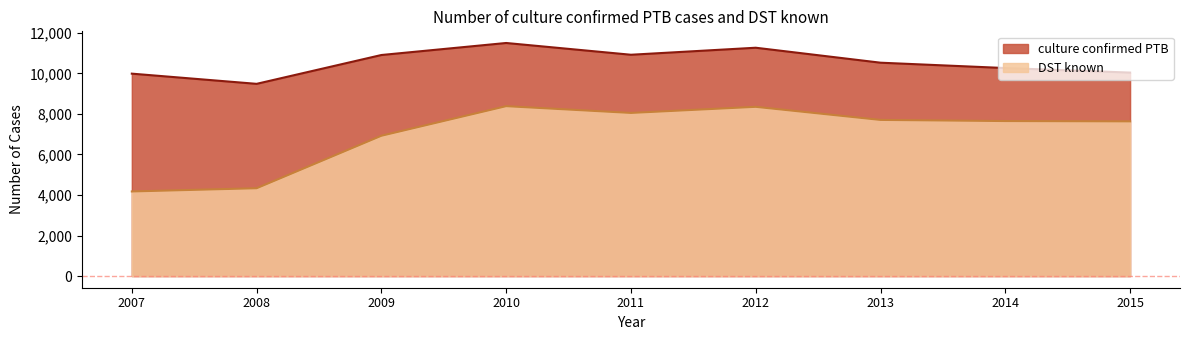

What is the sum of the culture confirmed PTB values at 2010 and 2009?

22397